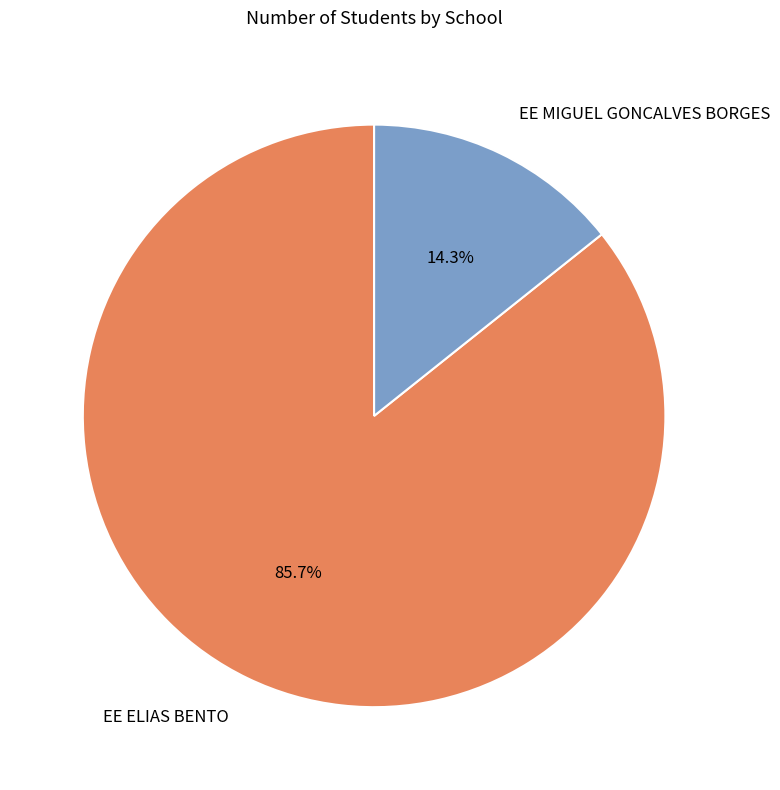

Which slice represents more than half of the pie?

EE ELIAS BENTO